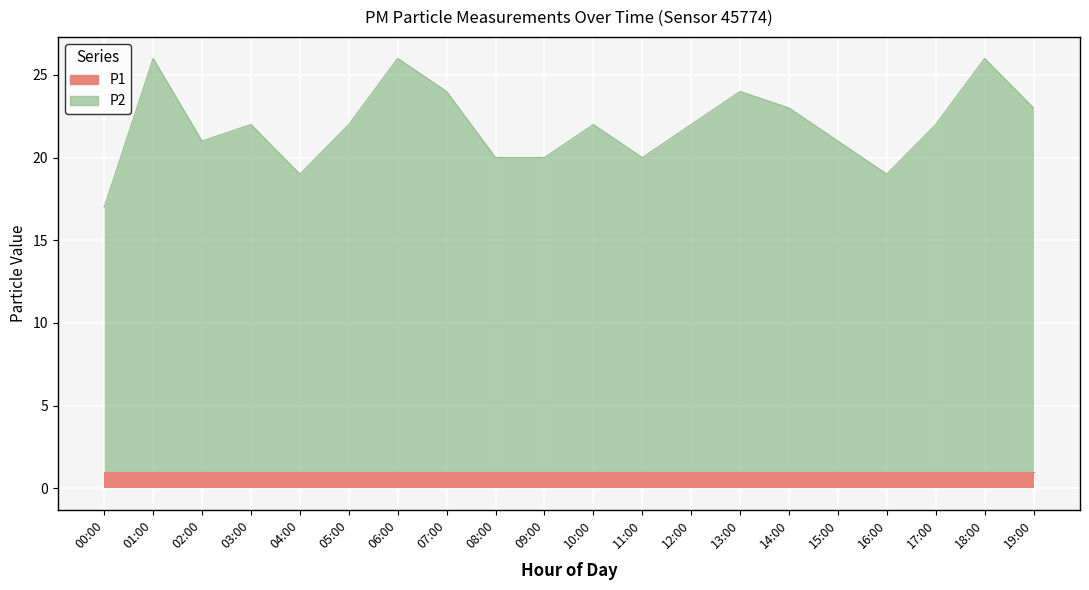

Count the number of values greater than 22.

7